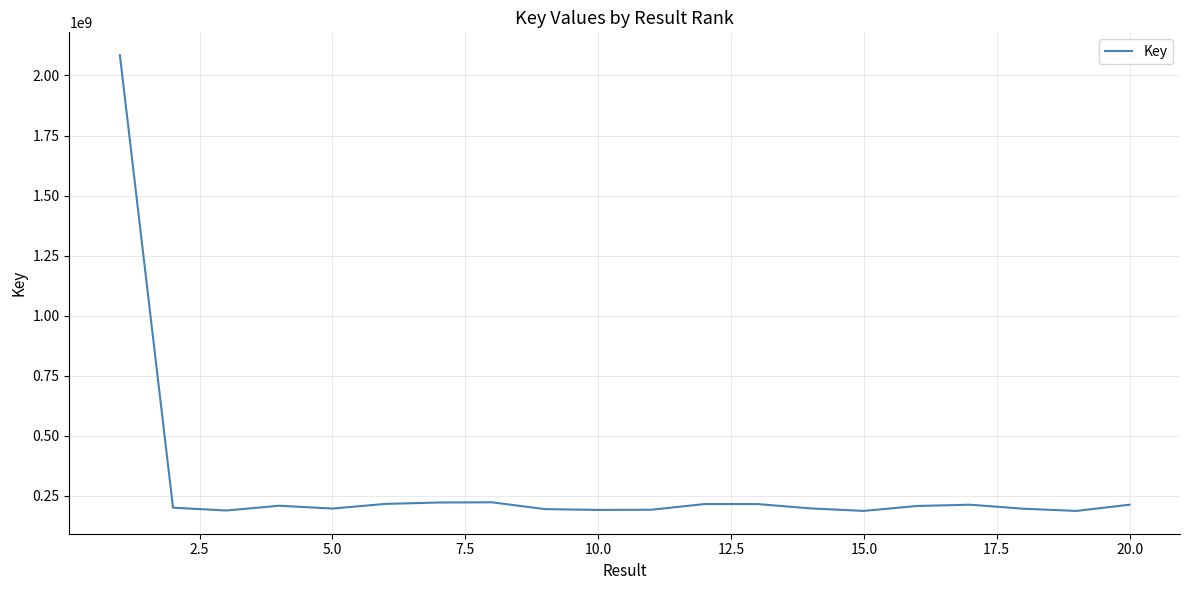

What is the maximum value shown in the chart?

2084774853